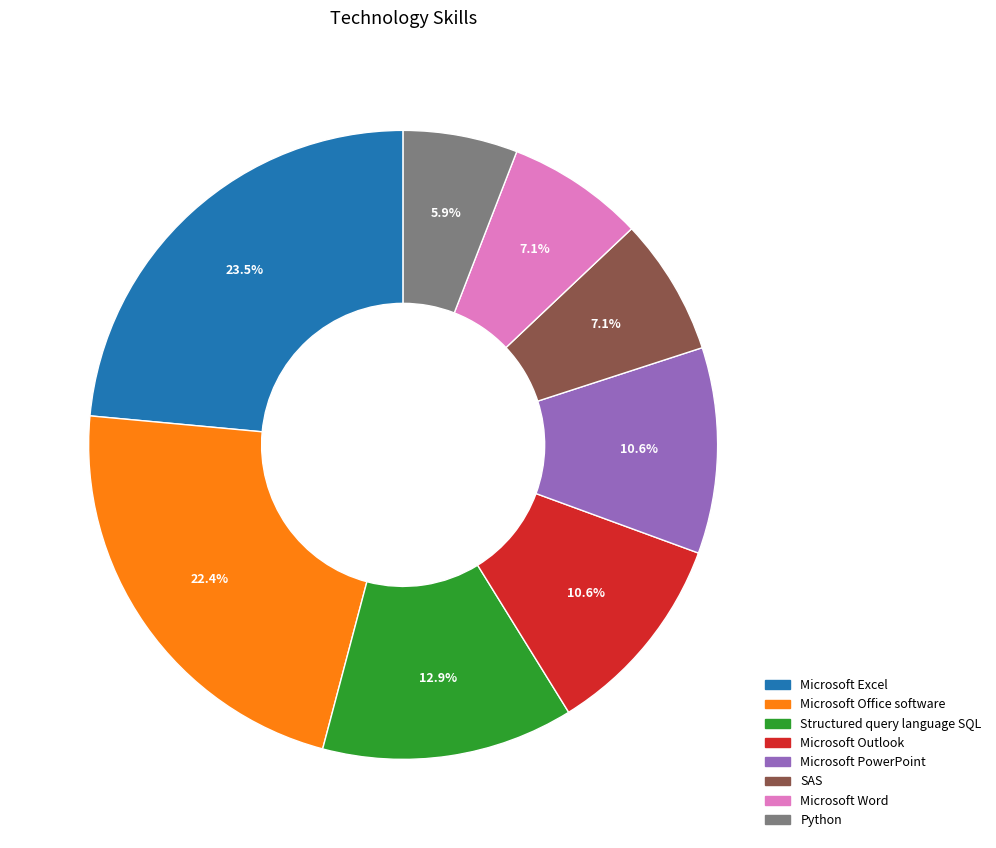

How many segments does this pie chart have?

8